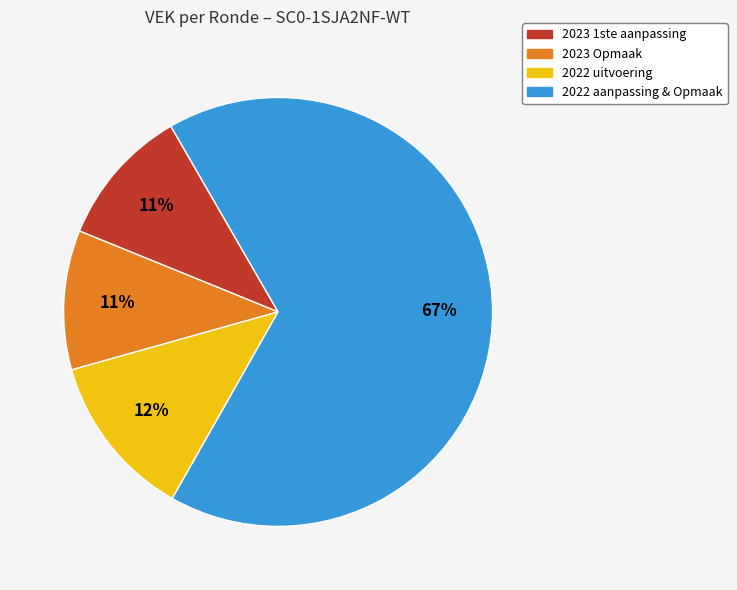

To the nearest percent, what is the combined percentage of 2023 1ste aanpassing and 2022 uitvoering?

23%